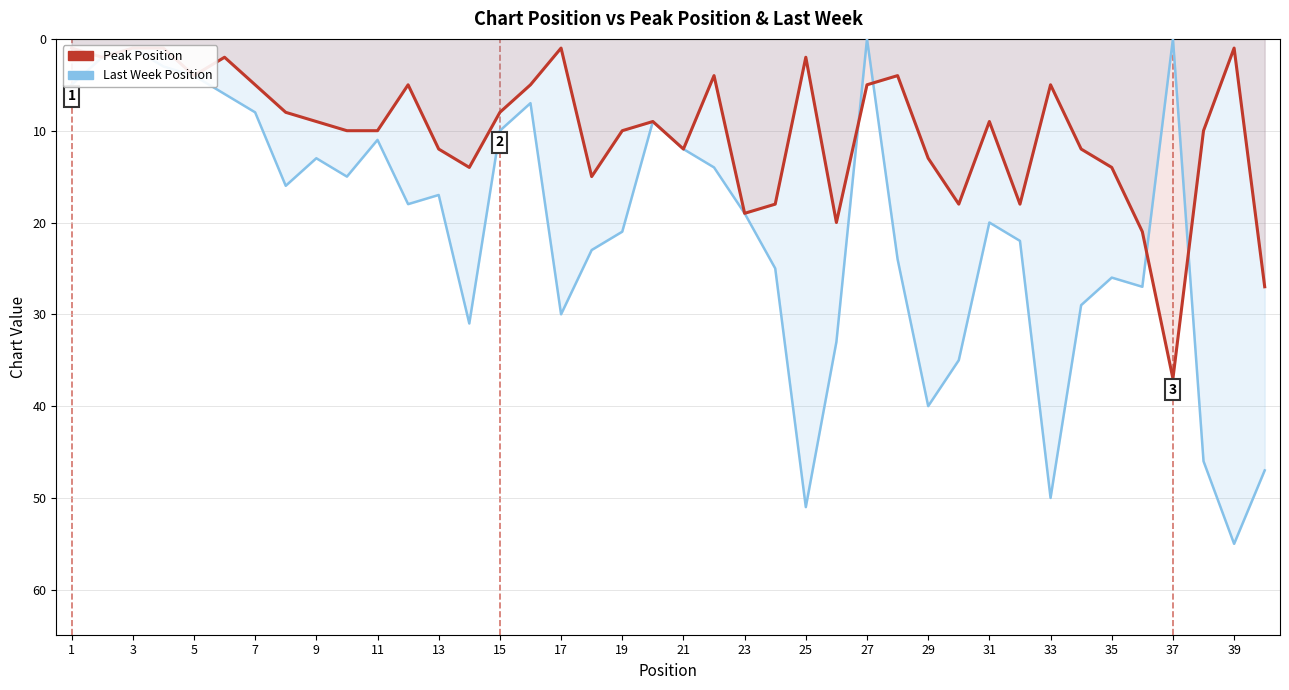

Reading left to right, list all the values displayed in this chart.

Last Week Position: 5	2	1	3	4	6	8	16	13	15	11	18	17	31	10	7	30	23	21	9	12	14	19	25	51	33	0	24	40	35	20	22	50	29	26	27	0	46	55	47
Peak Position: 1	2	1	1	4	2	5	8	9	10	10	5	12	14	8	5	1	15	10	9	12	4	19	18	2	20	5	4	13	18	9	18	5	12	14	21	37	10	1	27